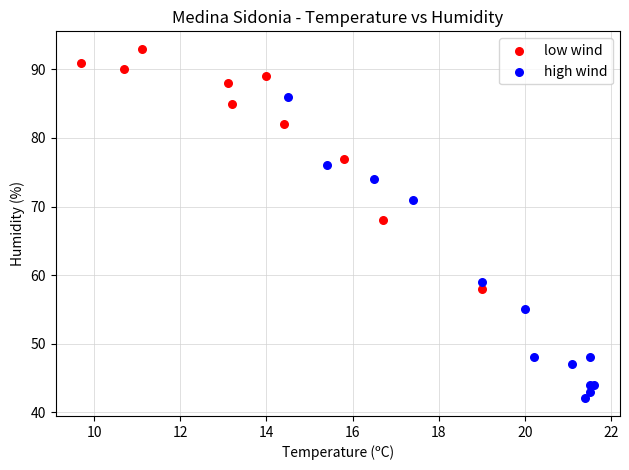

Which series reaches the minimum Y coordinate?

high wind